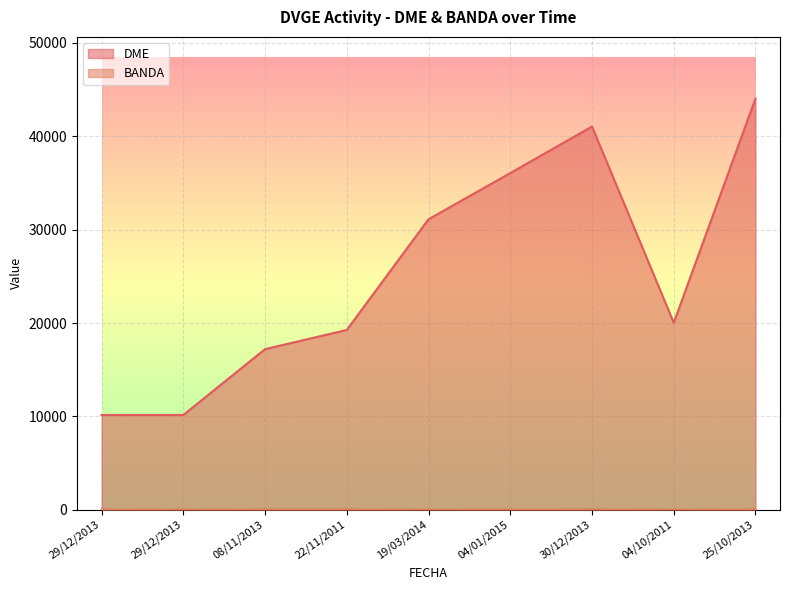

True or false: BANDA and DME cross at least once.

False